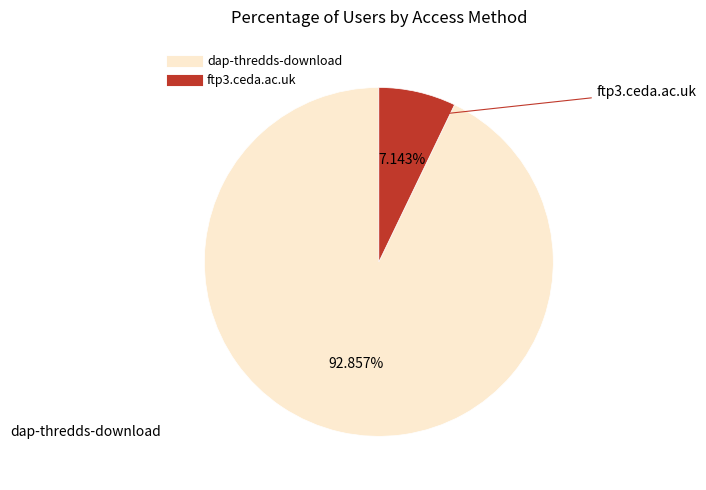

Rank the categories by value from lowest to highest.

ftp3.ceda.ac.uk, dap-thredds-download